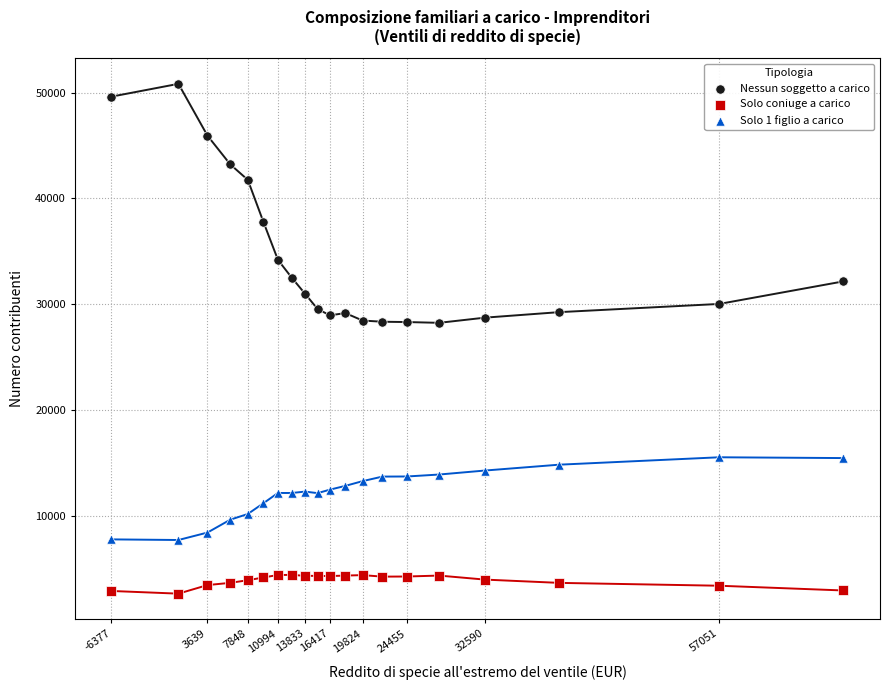

Which series has the widest spread of Y values?

Nessun soggetto a carico